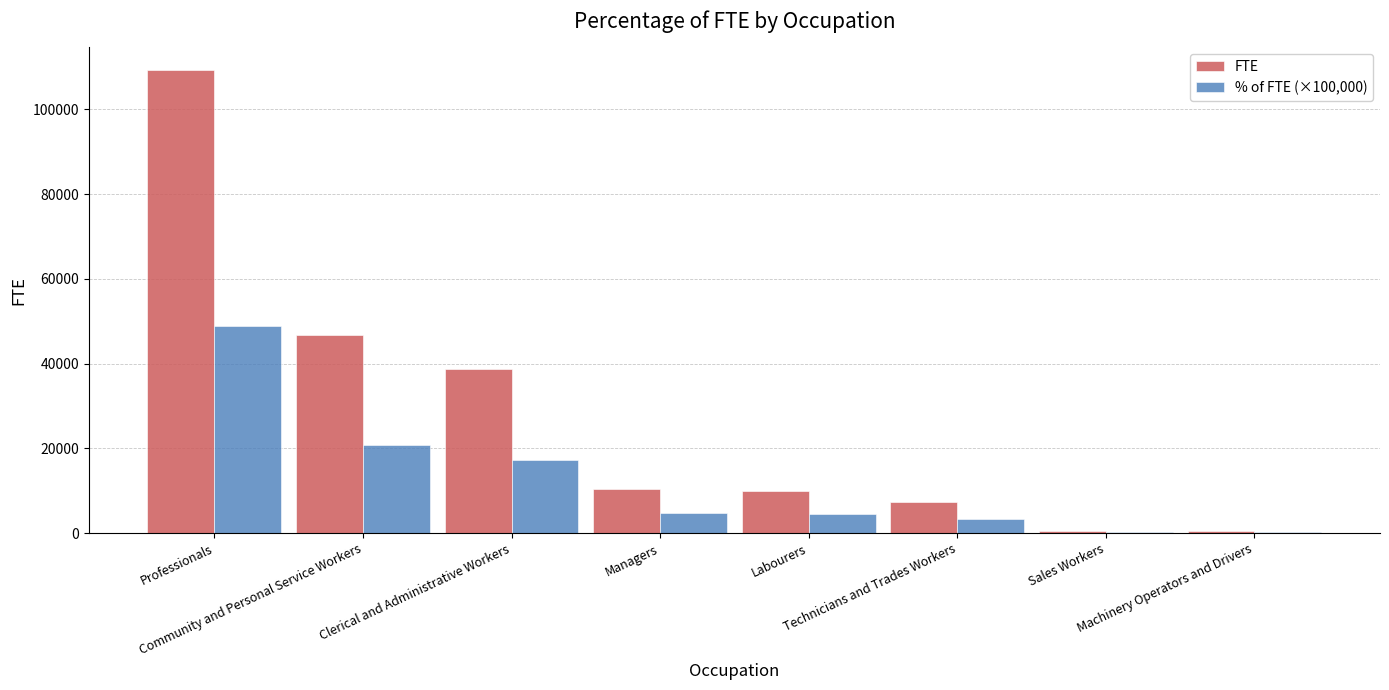

What is the highest value of the FTE series?

109257.4